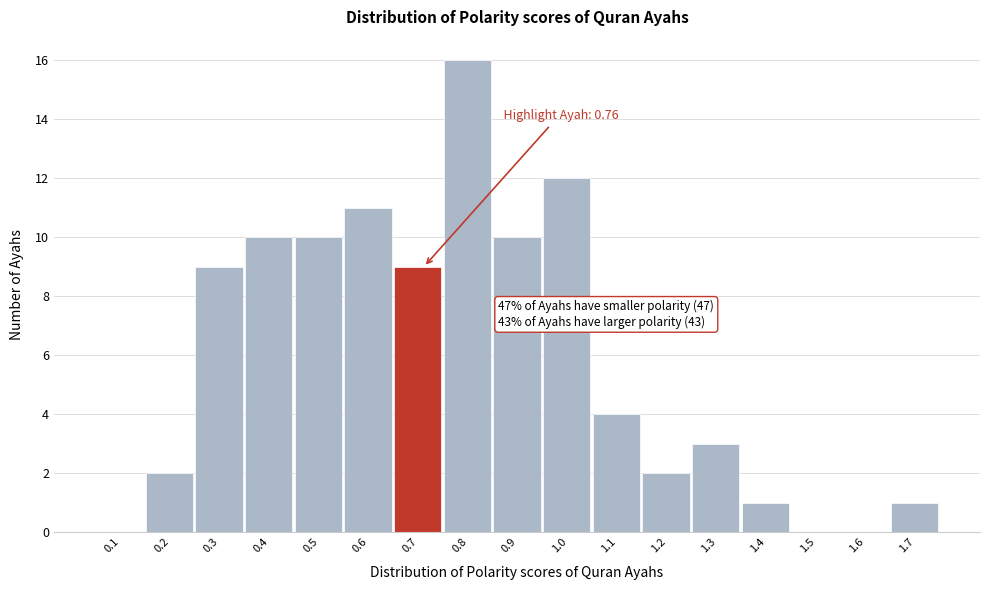

Reading left to right, what are all the values shown in this chart?

0.1=0	0.2=2	0.3=9	0.4=10	0.5=10	0.6=11	0.7=9	0.8=16	0.9=10	1.0=12	1.1=4	1.2=2	1.3=3	1.4=1	1.5=0	1.6=0	1.7=1